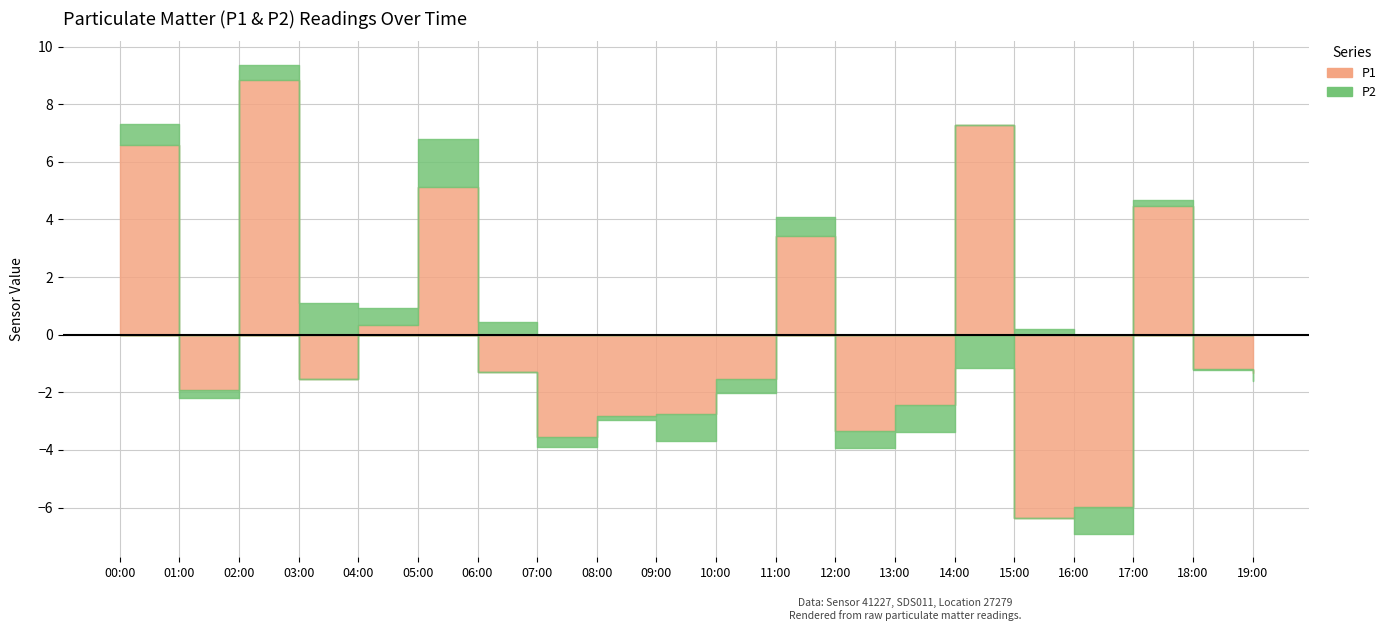

Which series has the widest spread of values?

P1